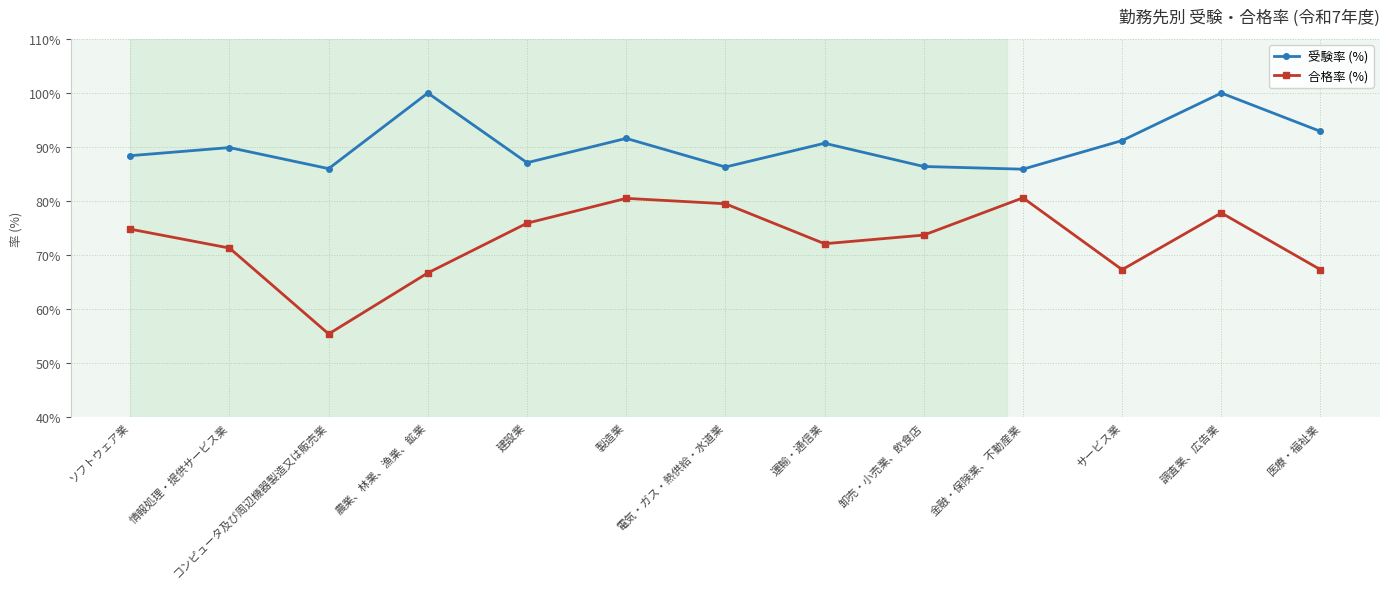

Which series has the widest spread of values?

合格率 (%)